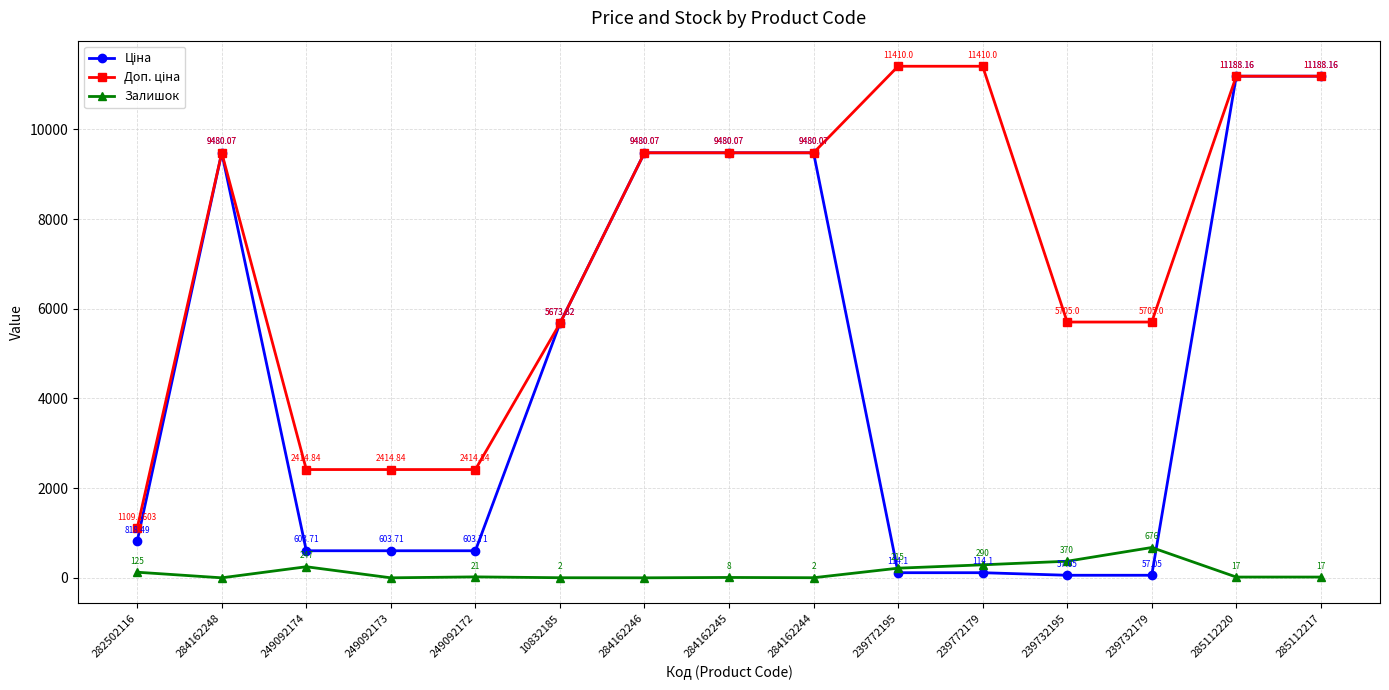

What is the spread (max minus min) of values at 249092174?

2167.8